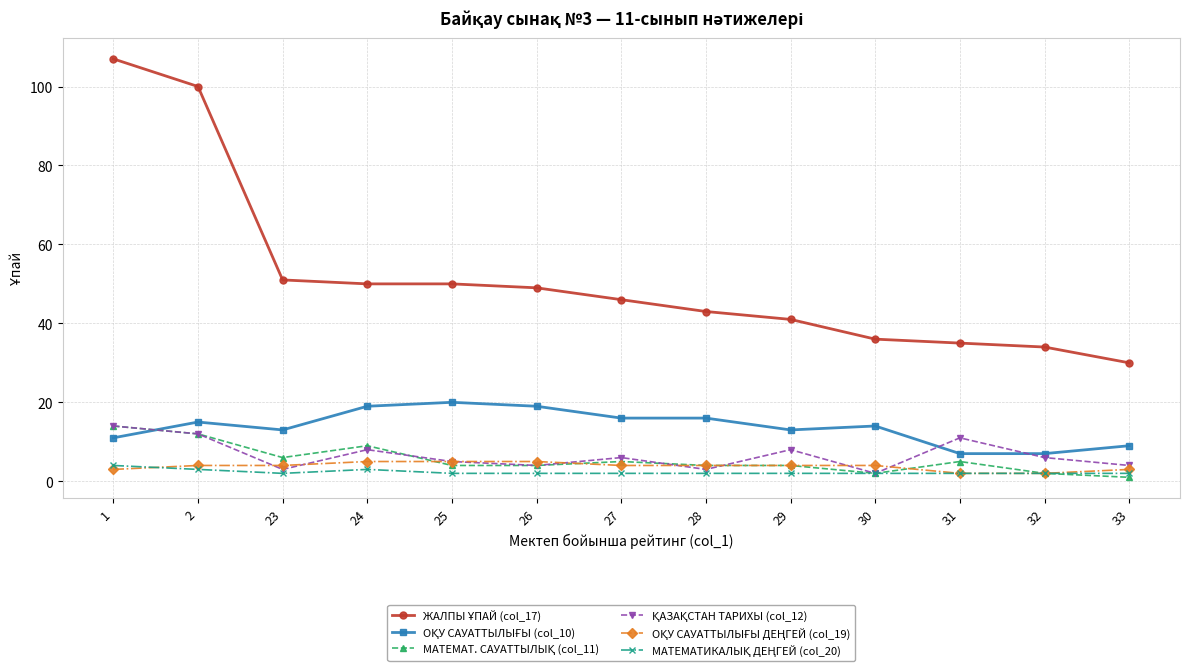

What is the total value across all series at 24?

94